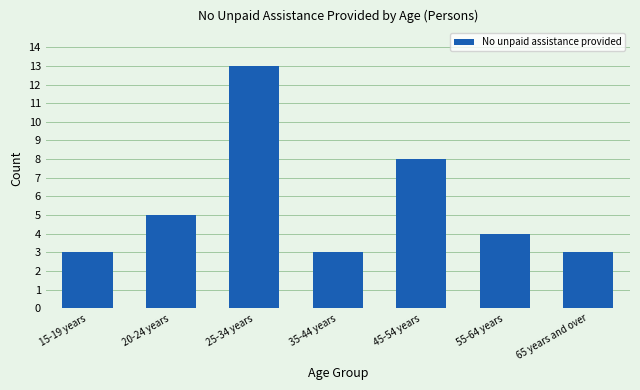

Reading left to right, extract all data points from this chart.

15-19 years=3	20-24 years=5	25-34 years=13	35-44 years=3	45-54 years=8	55-64 years=4	65 years and over=3